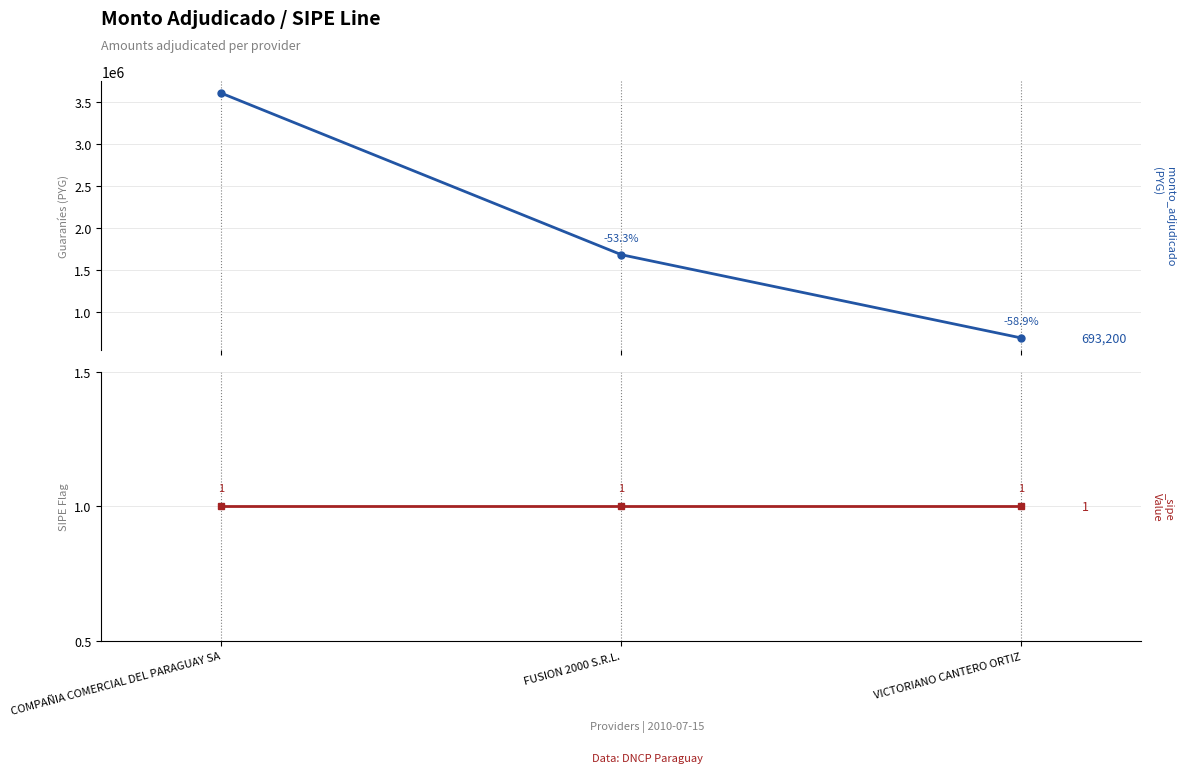

What is the smallest value displayed?

693200